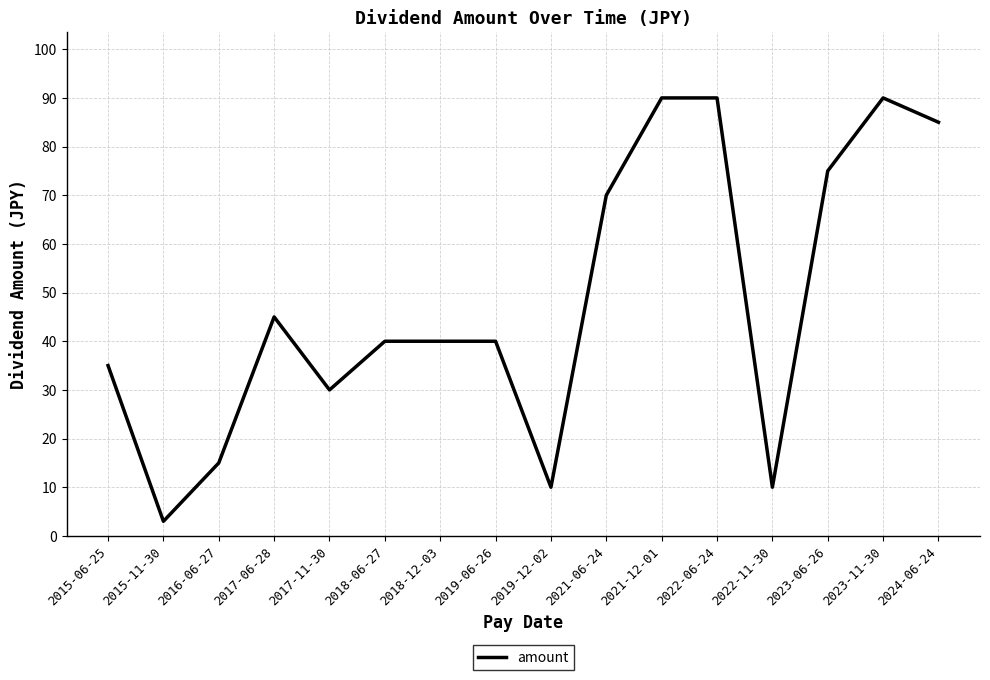

At which category does the data reach its first local peak?

2017-06-28